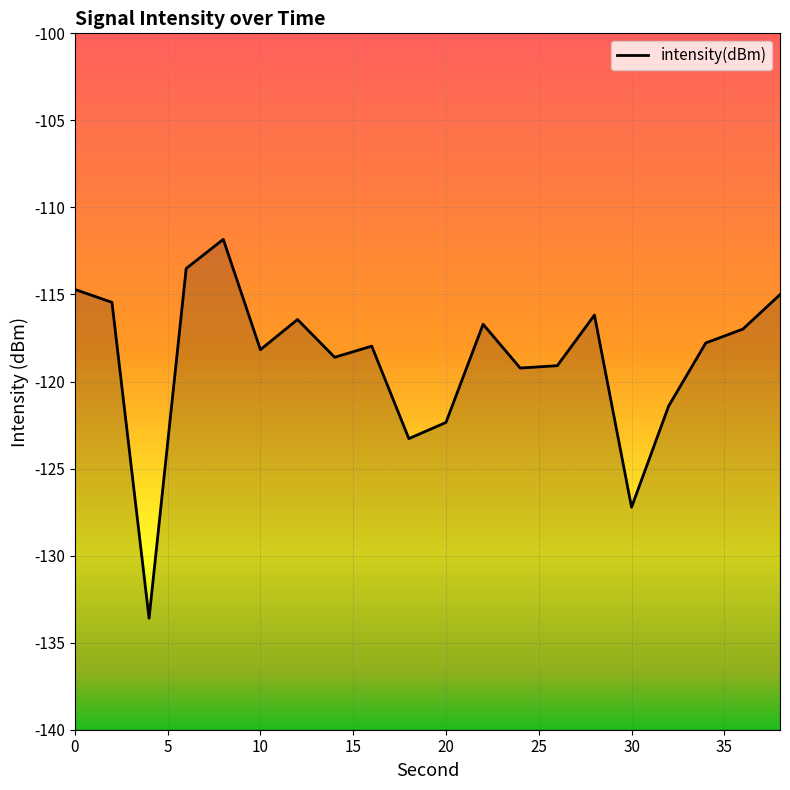

What is the value of the 8th point from the left?

-118.6